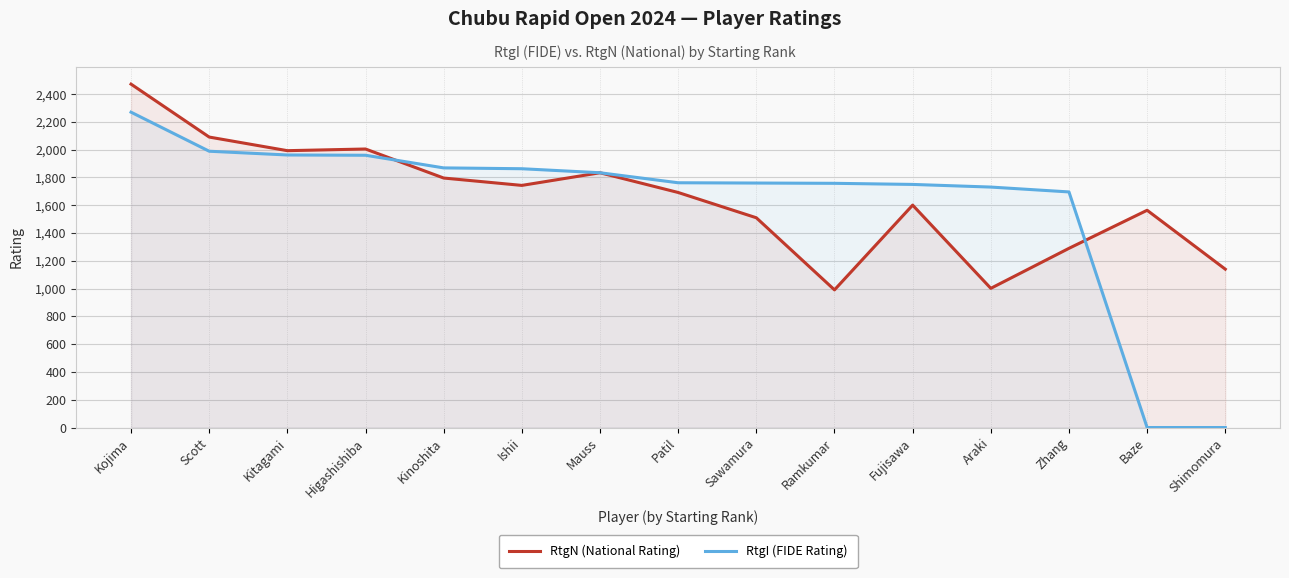

How many times do RtgN (National Rating) and RtgI (FIDE Rating) cross each other?

2